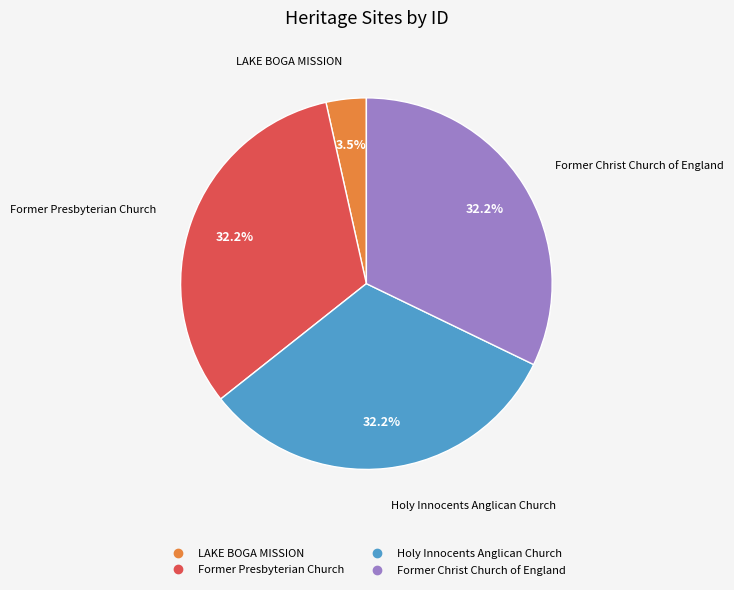

Does any single category account for the majority?

No